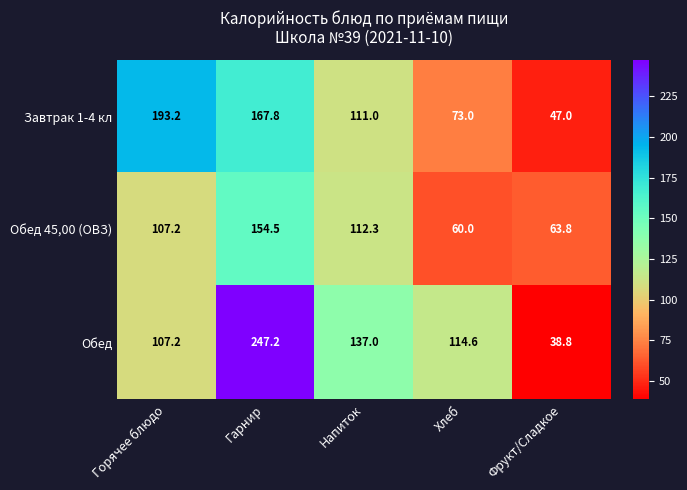

The Обед series shows 247.2 at Гарнир. True or false?

True